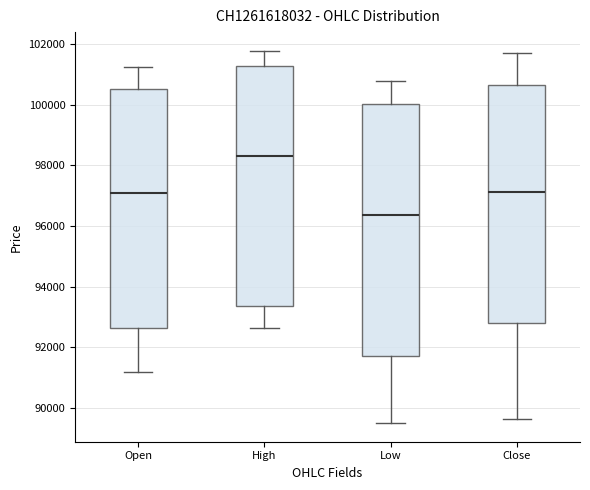

Where does the lower whisker of the box for High end on the y-axis? The values are not printed on the chart, so give them approximately, as read against the axis.

92600